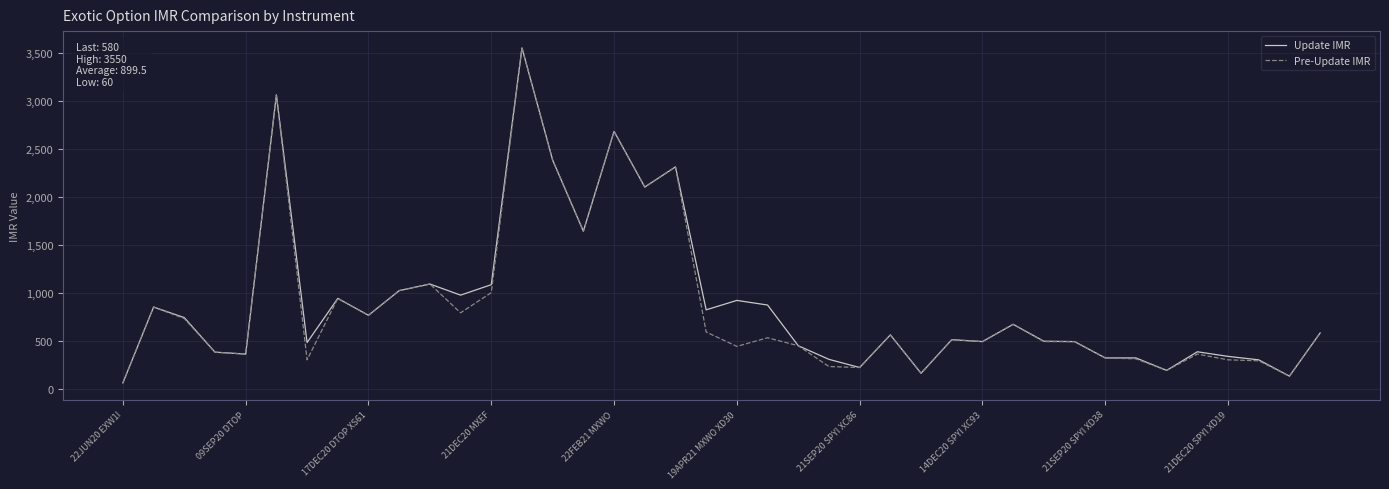

At which label does Update IMR reach its minimum?

22JUN20 EXW1I